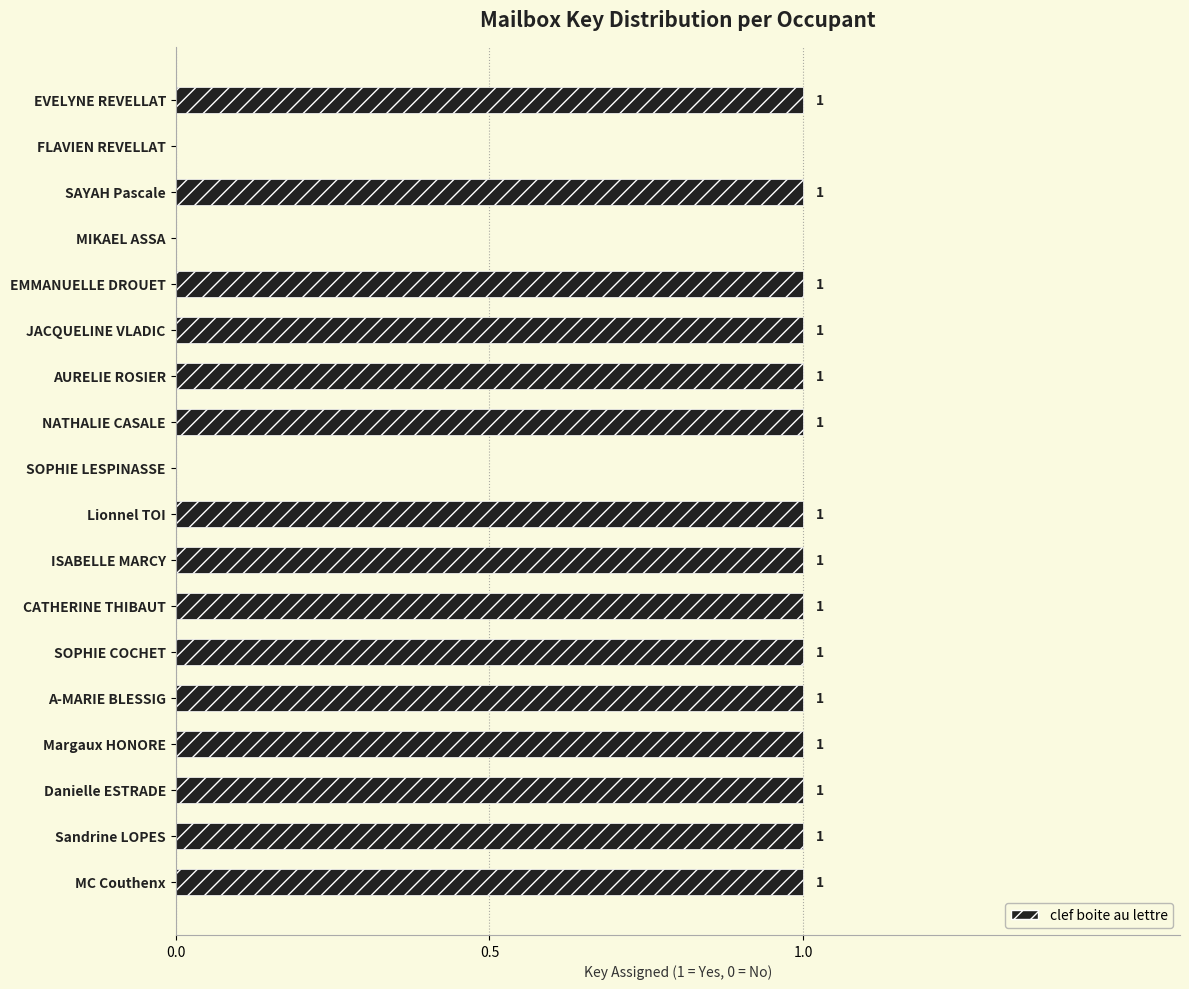

How many values are between 1 and 2?

15